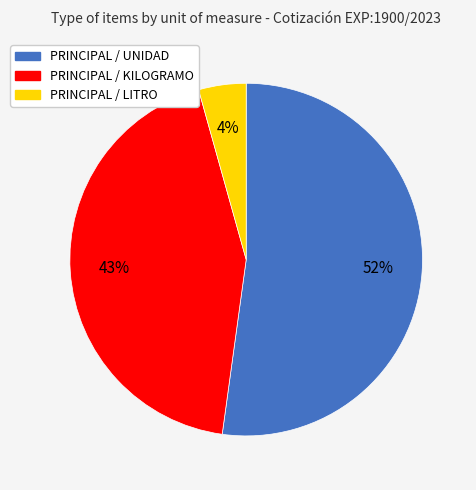

Which slice is the smallest?

PRINCIPAL / LITRO